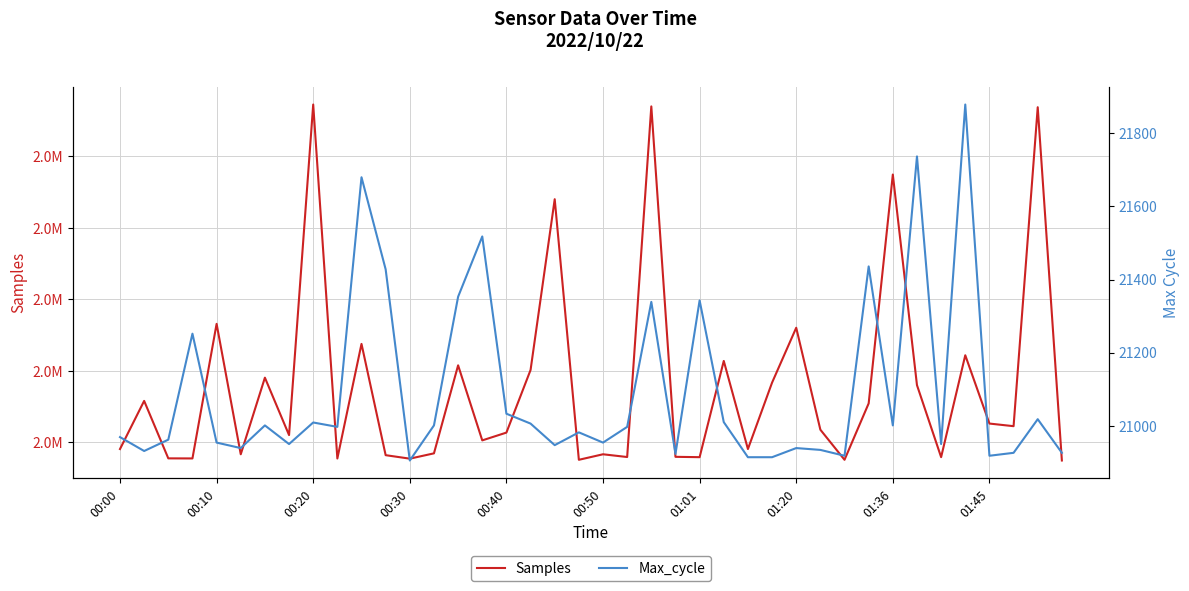

How many data points in Samples are less than 2358849?

20